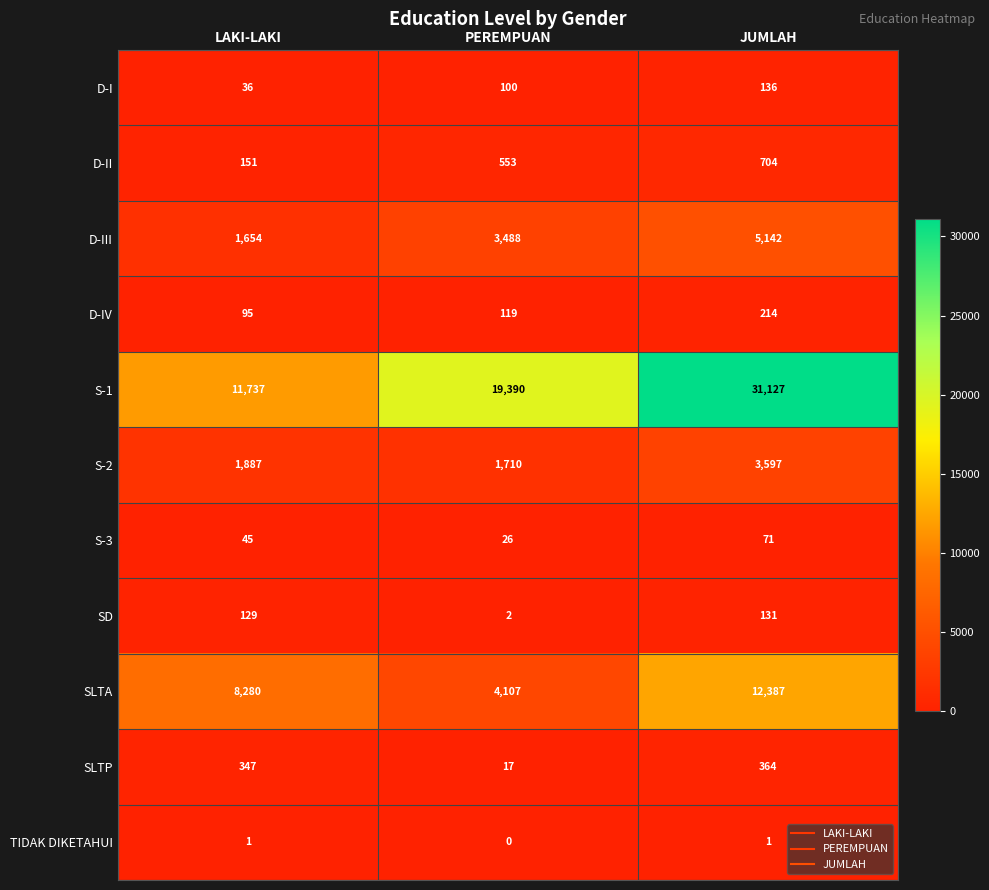

Where is S-2 nearest to the value 2653?

LAKI-LAKI